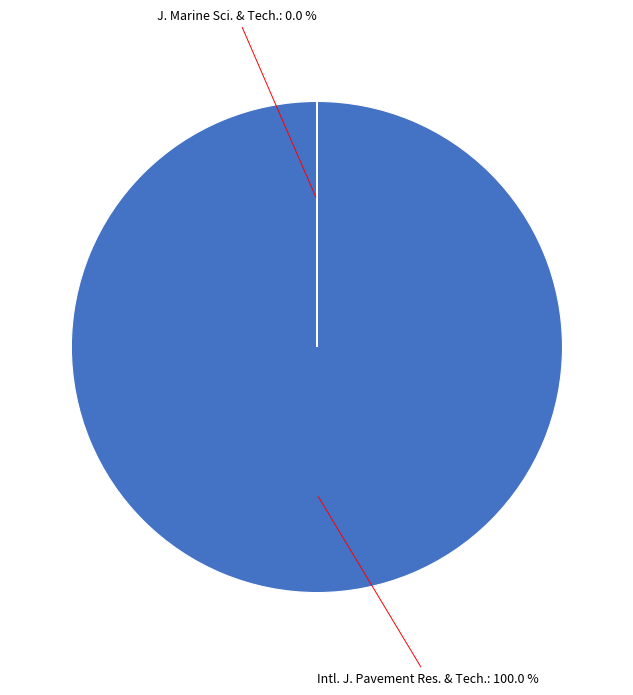

Which category accounts for the majority?

International Journal of Pavement Research and Technology